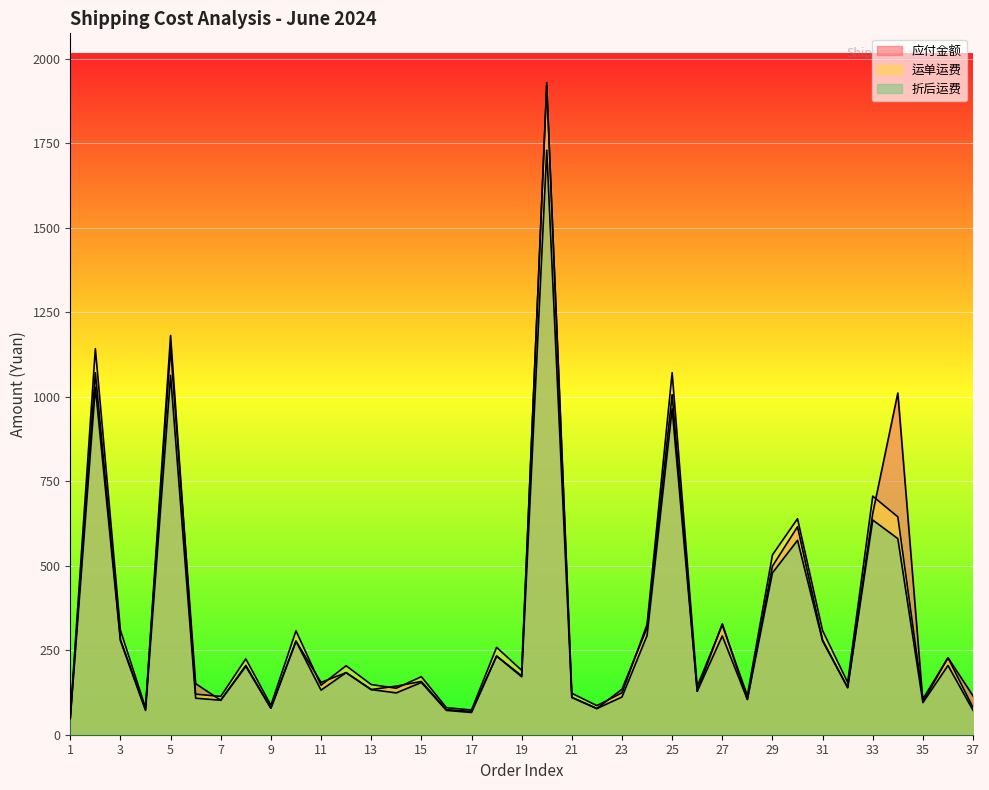

How many series are shown in this chart?

3